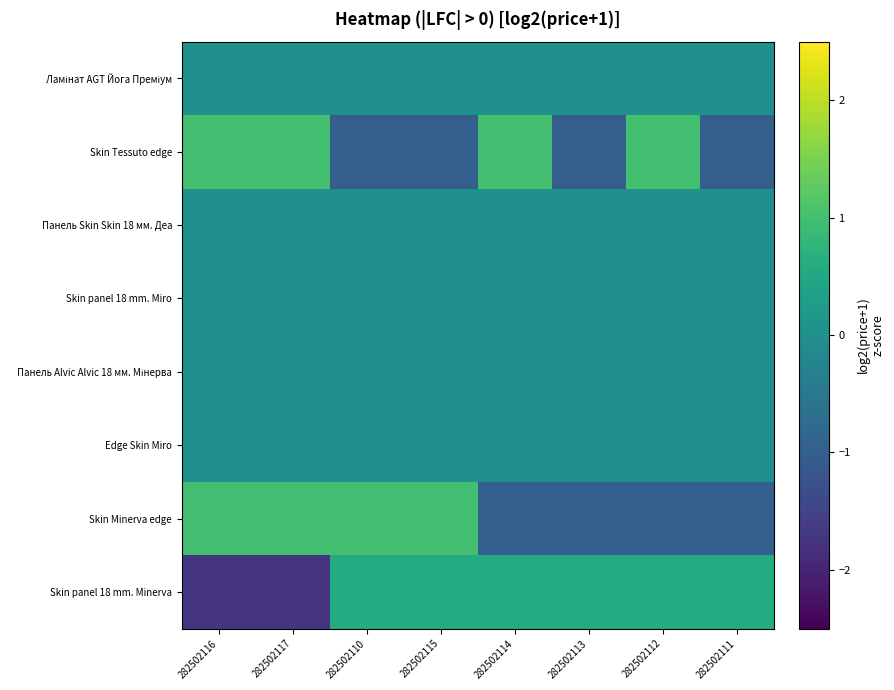

Which category has the highest value across all series?

282502116